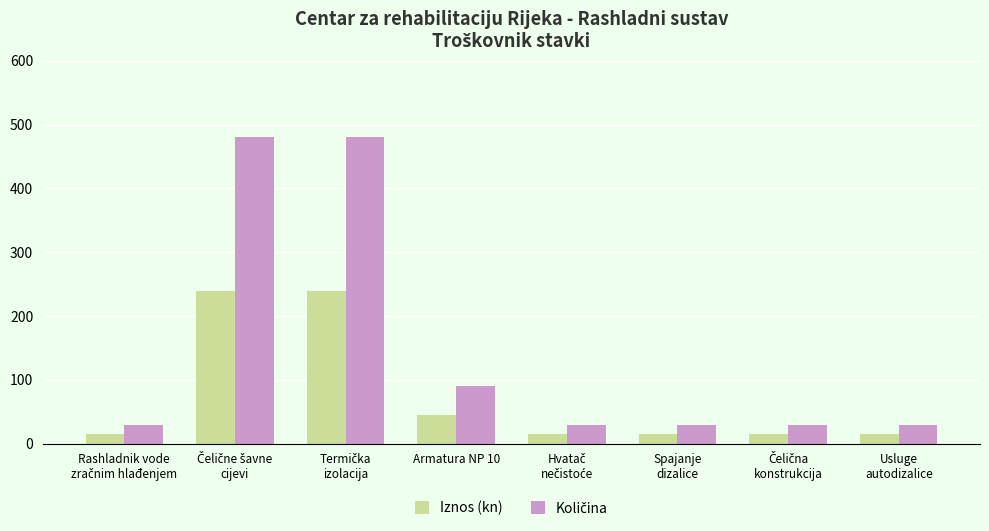

What is the average value of the Iznos (kn) series?

75